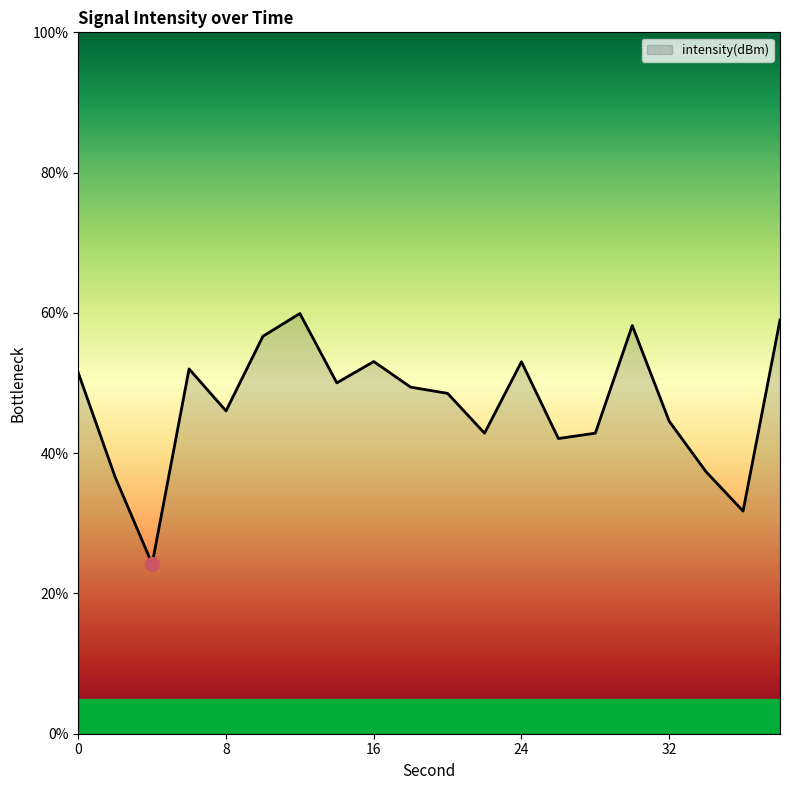

What is the difference between the maximum and minimum values?

35.7